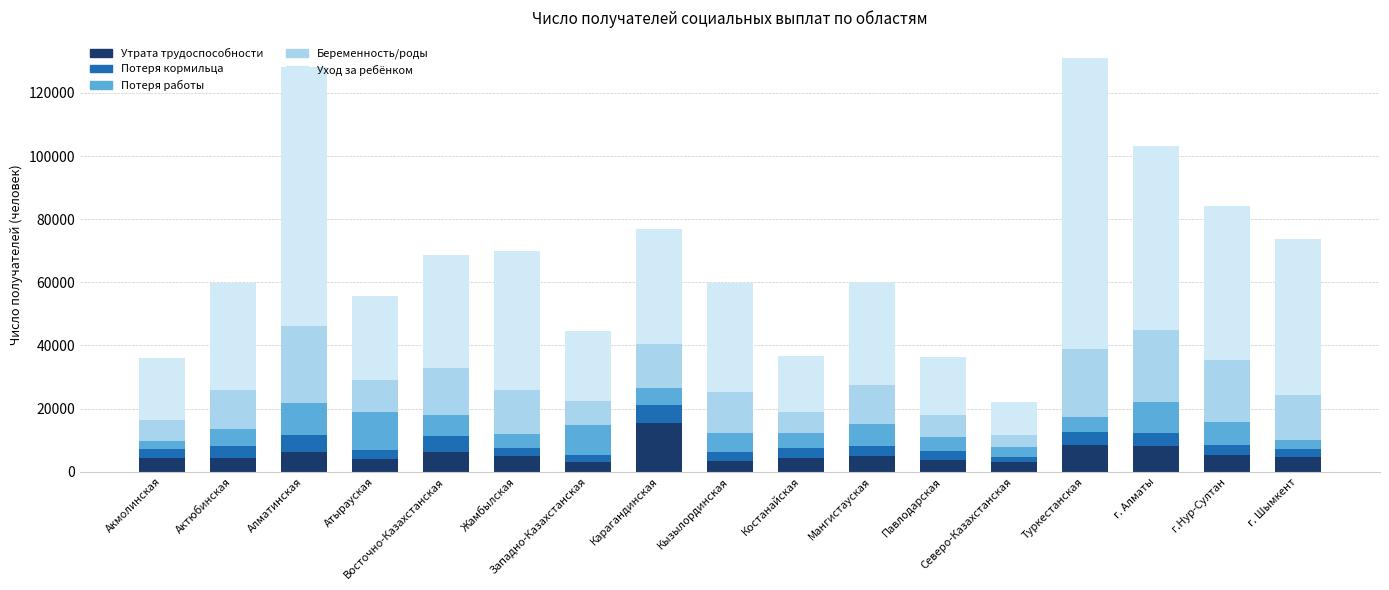

What is the total value across all series at Туркестанская?

130964